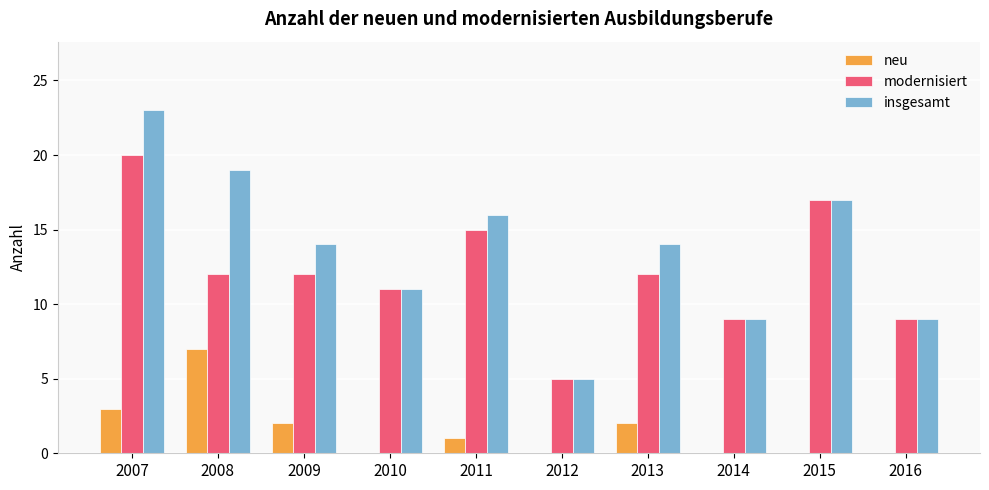

What is the sum of all neu values?

15